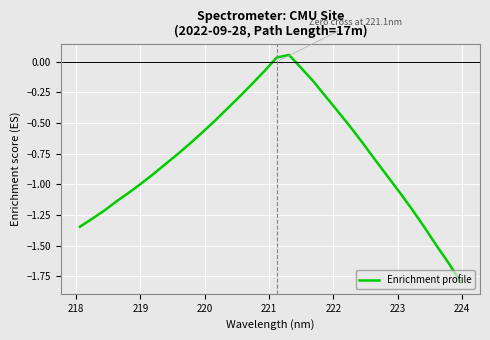

What is the difference between the maximum and minimum values?

1.9